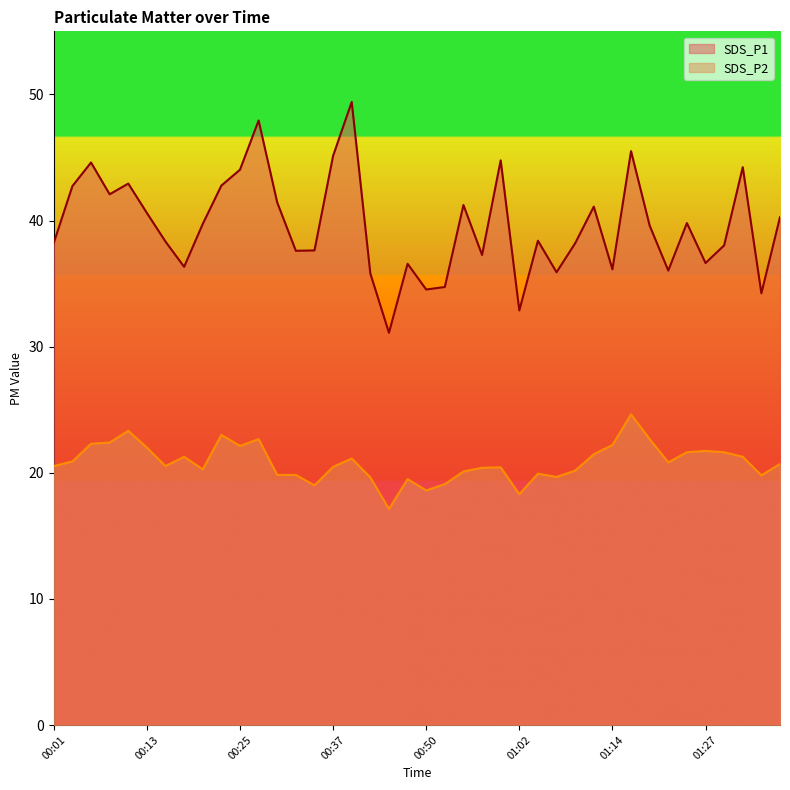

How many lines are shown in the chart?

2